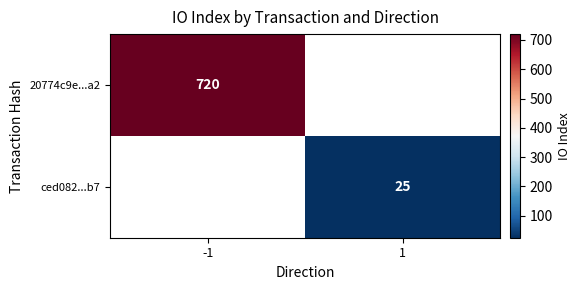

At how many categories does at least one series exceed 512?

1